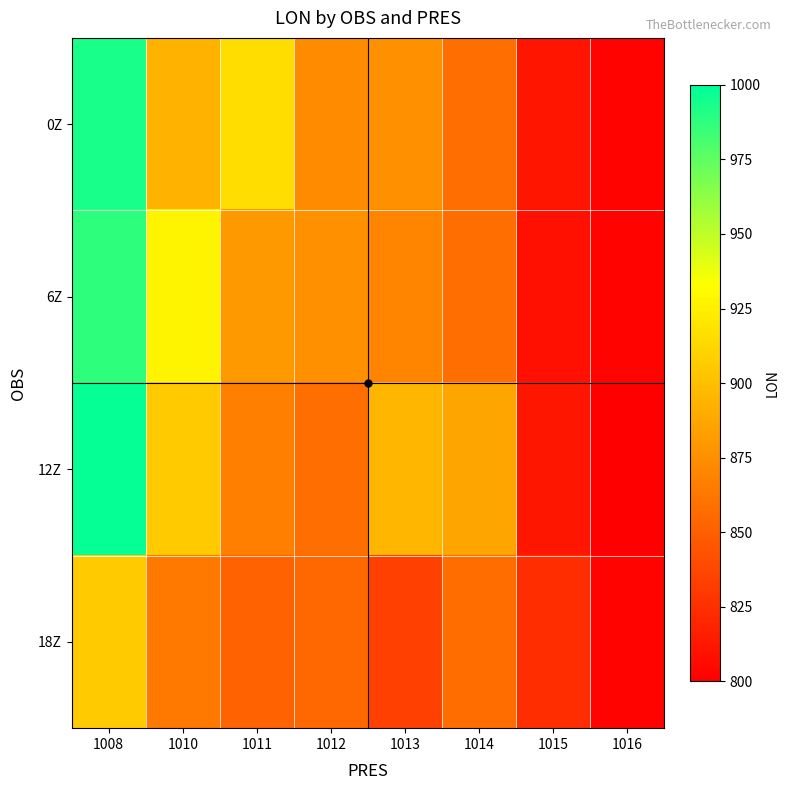

At which category is the sum across all series the highest?

1008